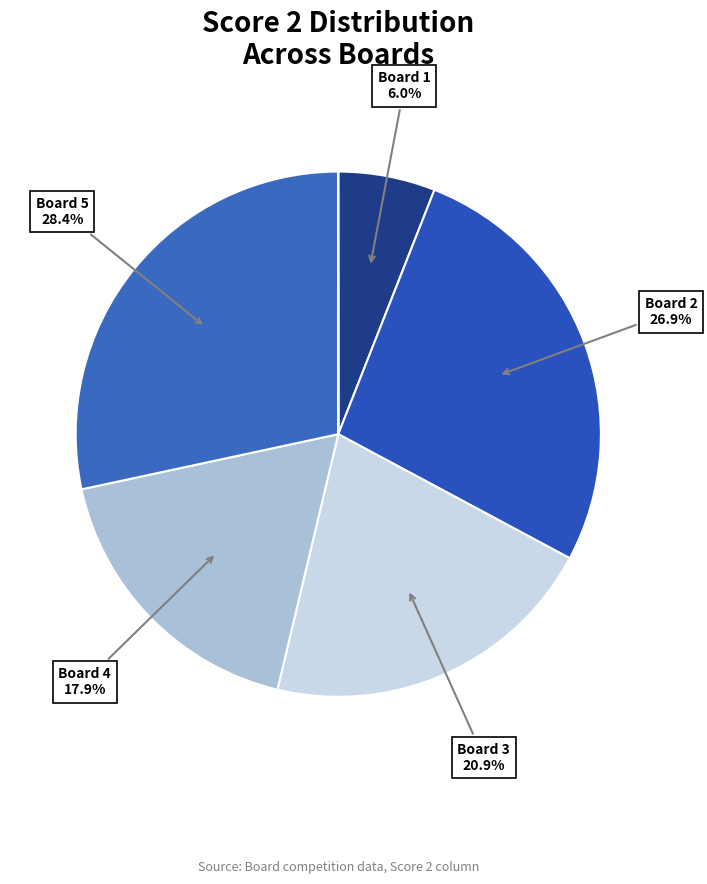

Is there any slice that represents more than half of the pie?

No